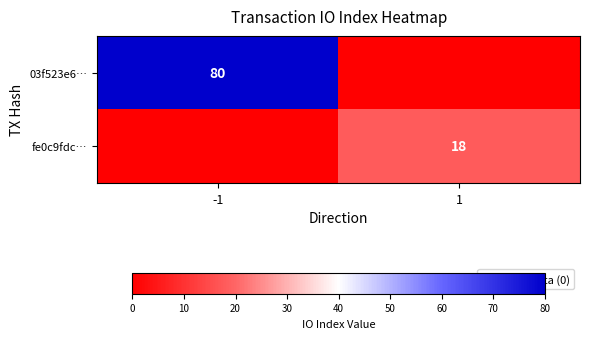

Is the value of 03f523e6… at -1 greater than the value of fe0c9fdc… at 1?

Yes